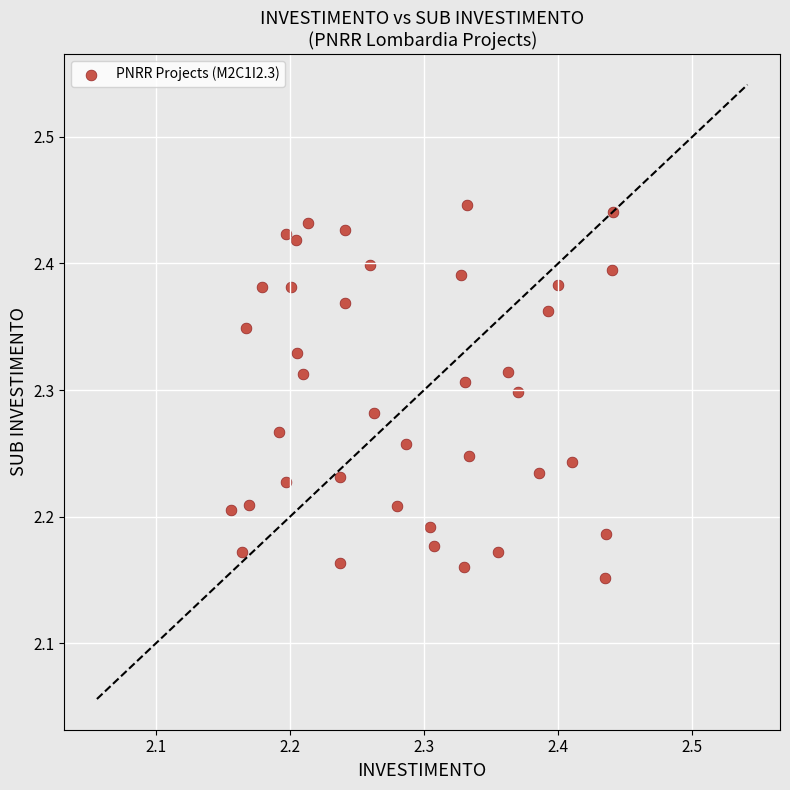

What is the range of Y values (max minus min)?

0.3